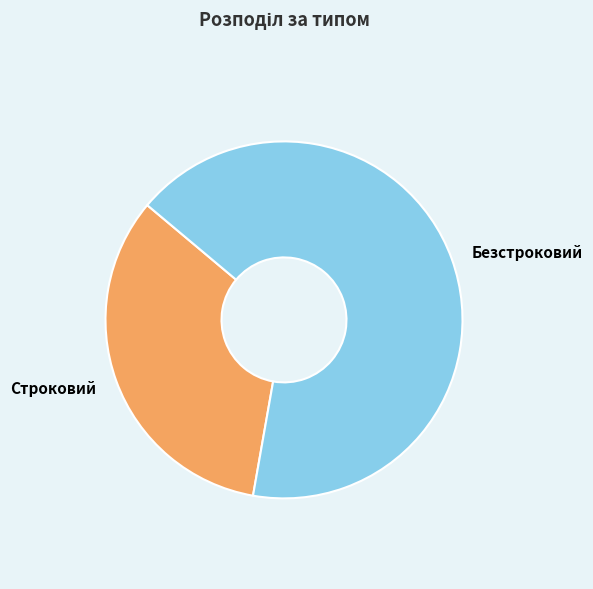

Is Безстроковий the majority of the pie?

Yes